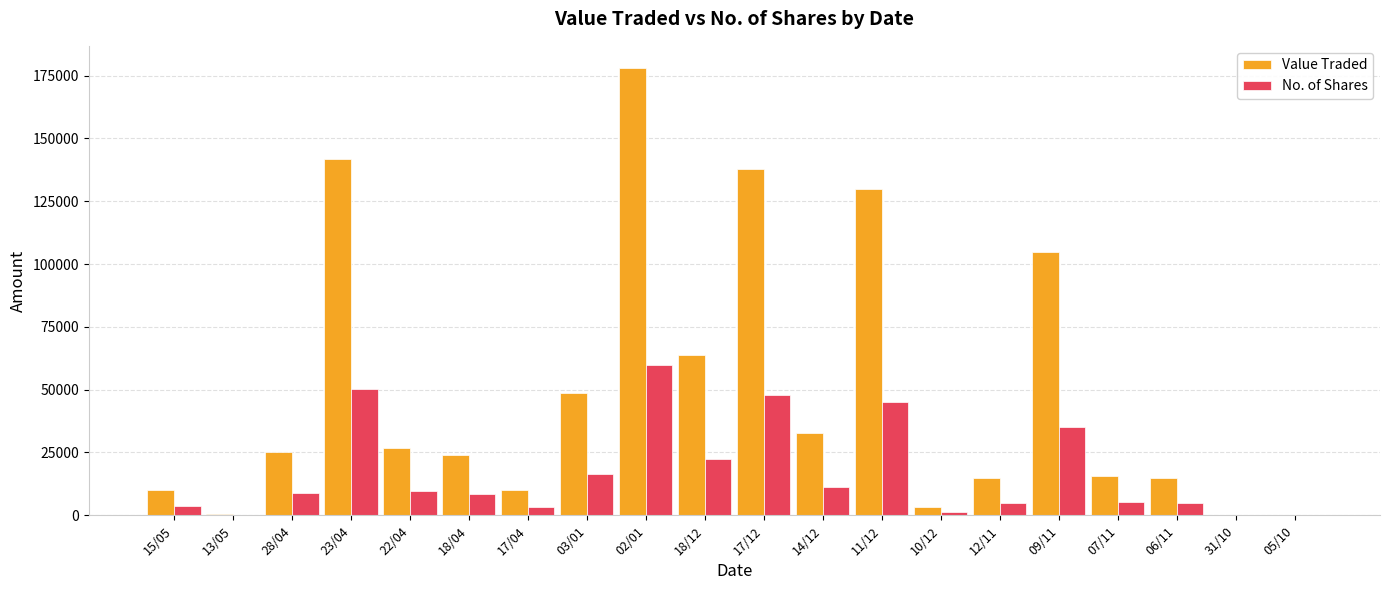

Which series changed the most between 13/05 and 17/12?

Value Traded